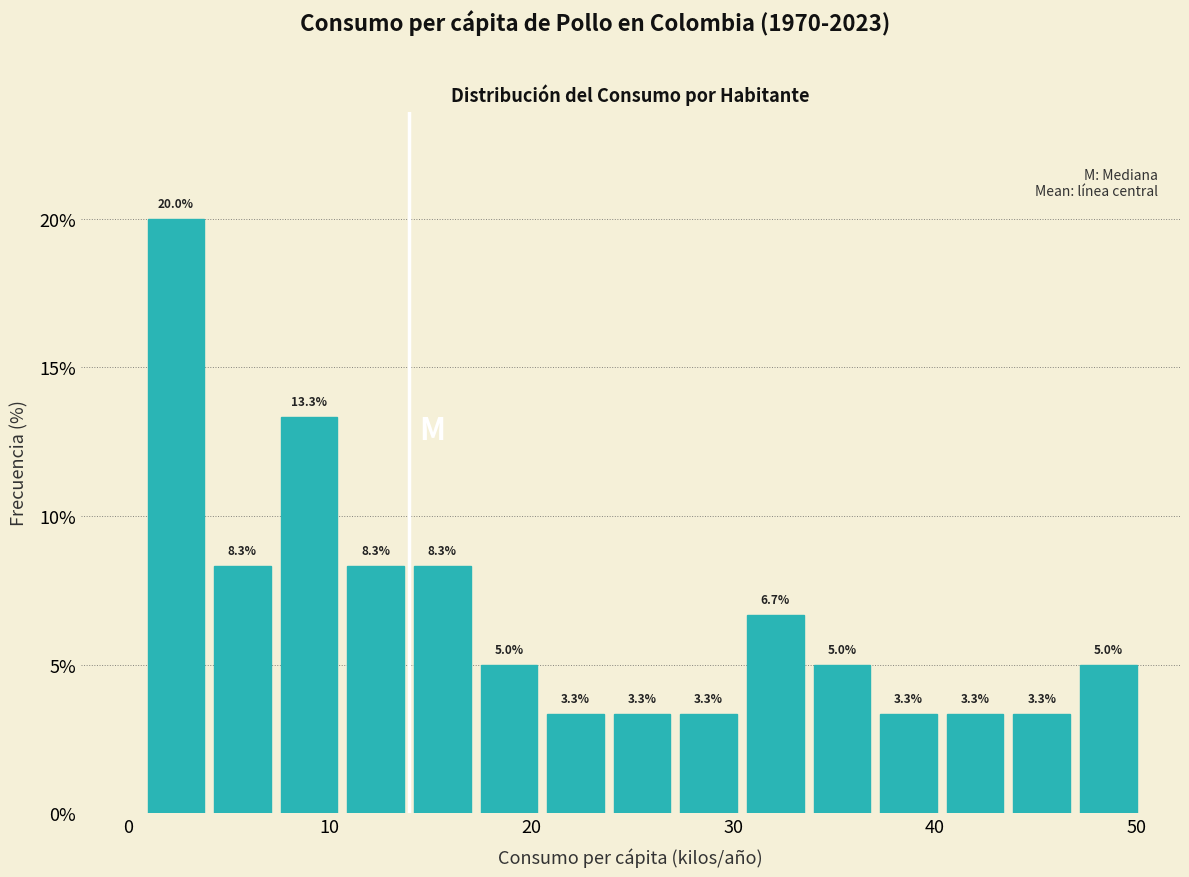

Around what value on the x-axis is the tallest bar? Give the approximate position of its centre, as read against the axis.

2